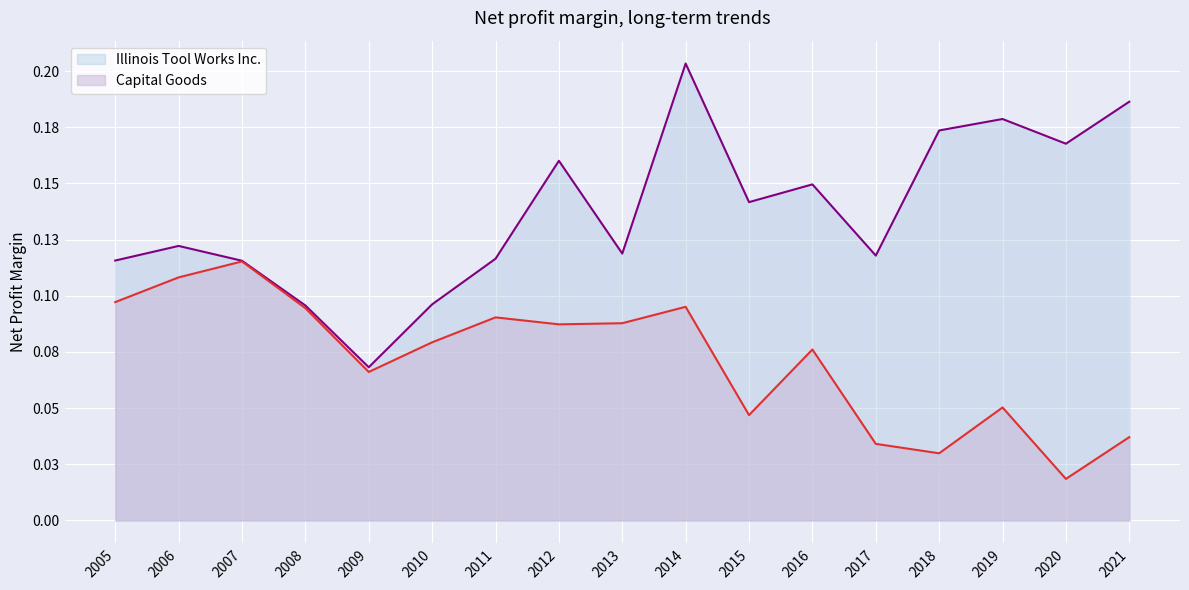

Is the value of Capital Goods at 2010 greater than the value of Illinois Tool Works Inc. at 2015?

No